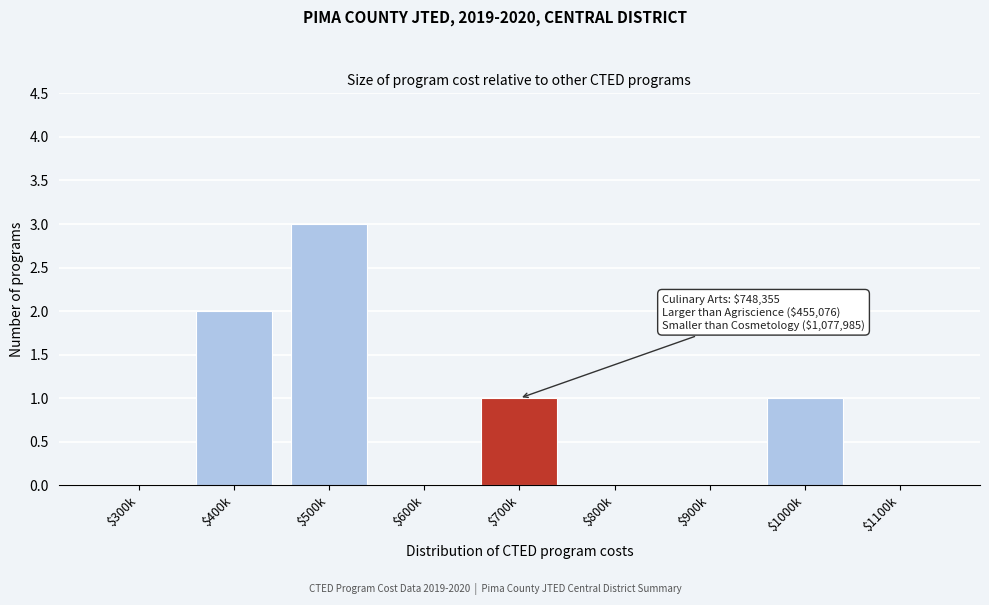

Which category has the highest value across all series?

$500k